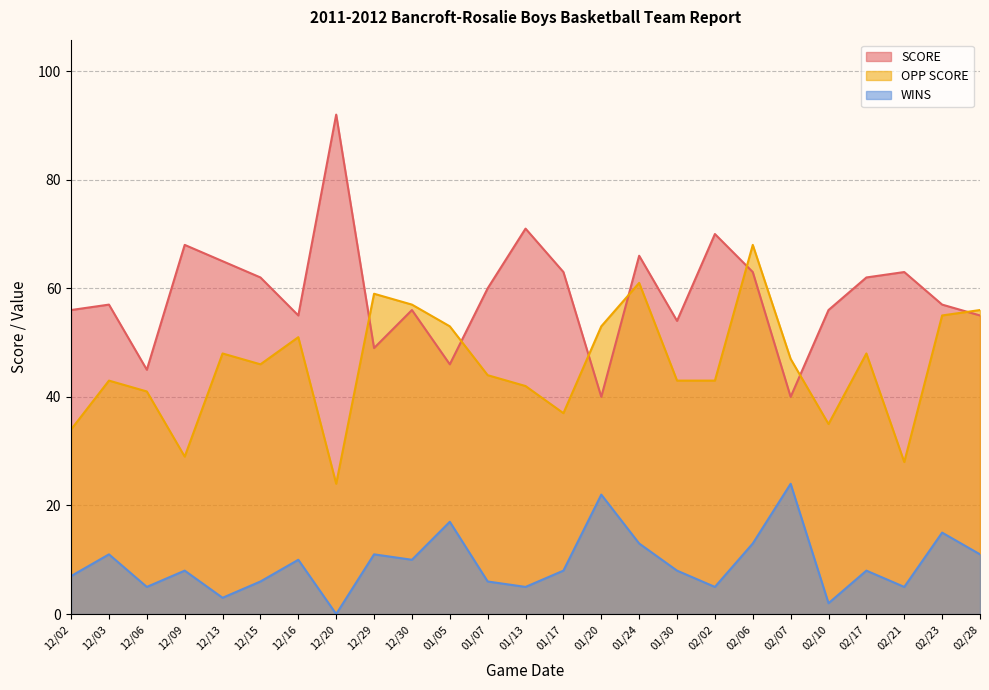

What position from the left is 12/02?

1